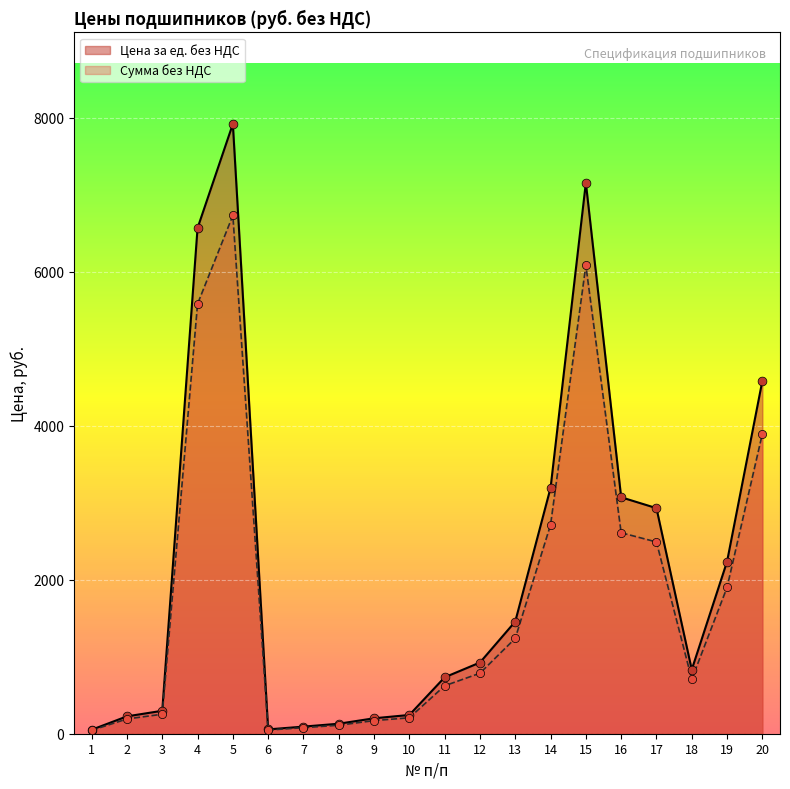

Which series has the widest spread of Y values?

Цена за ед. без НДС